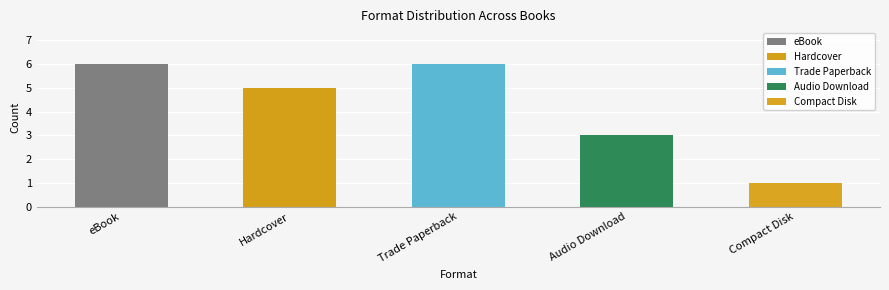

True or false: the data shows 3 at Audio Download.

True